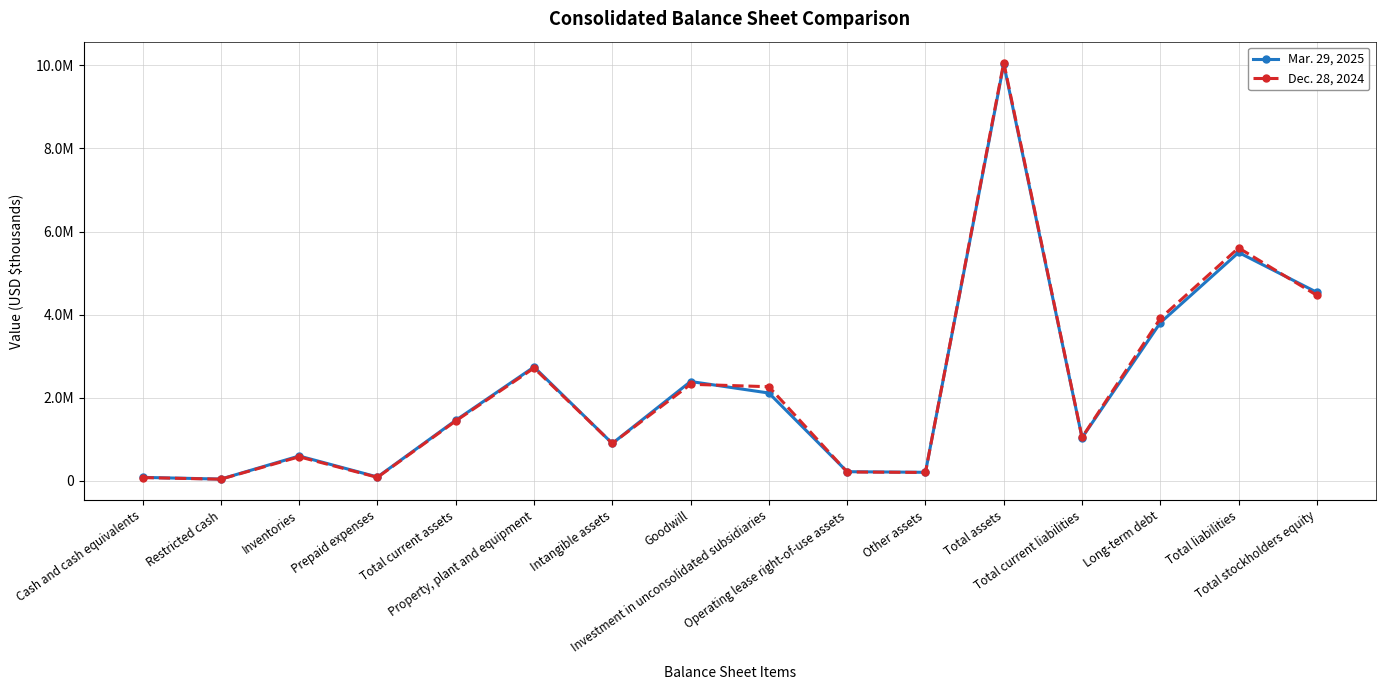

What is the sum of the Dec. 28, 2024 values at Total assets and Intangible assets?

10968885